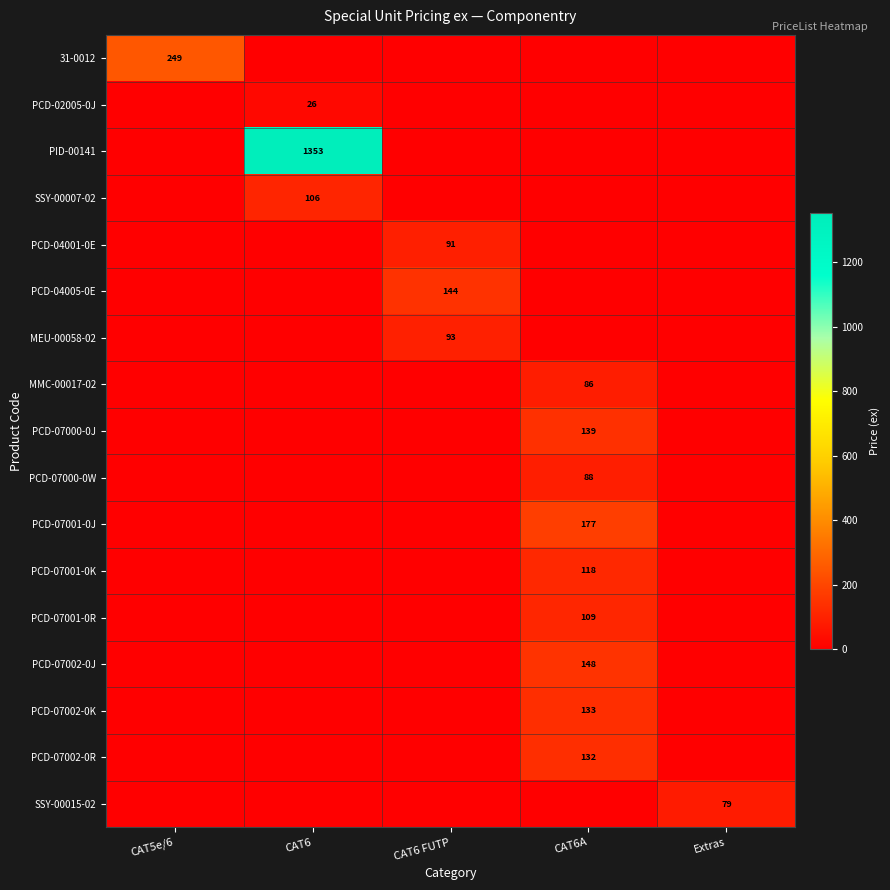

Is it true that PCD-07000-0W equals 157 at CAT6A?

False